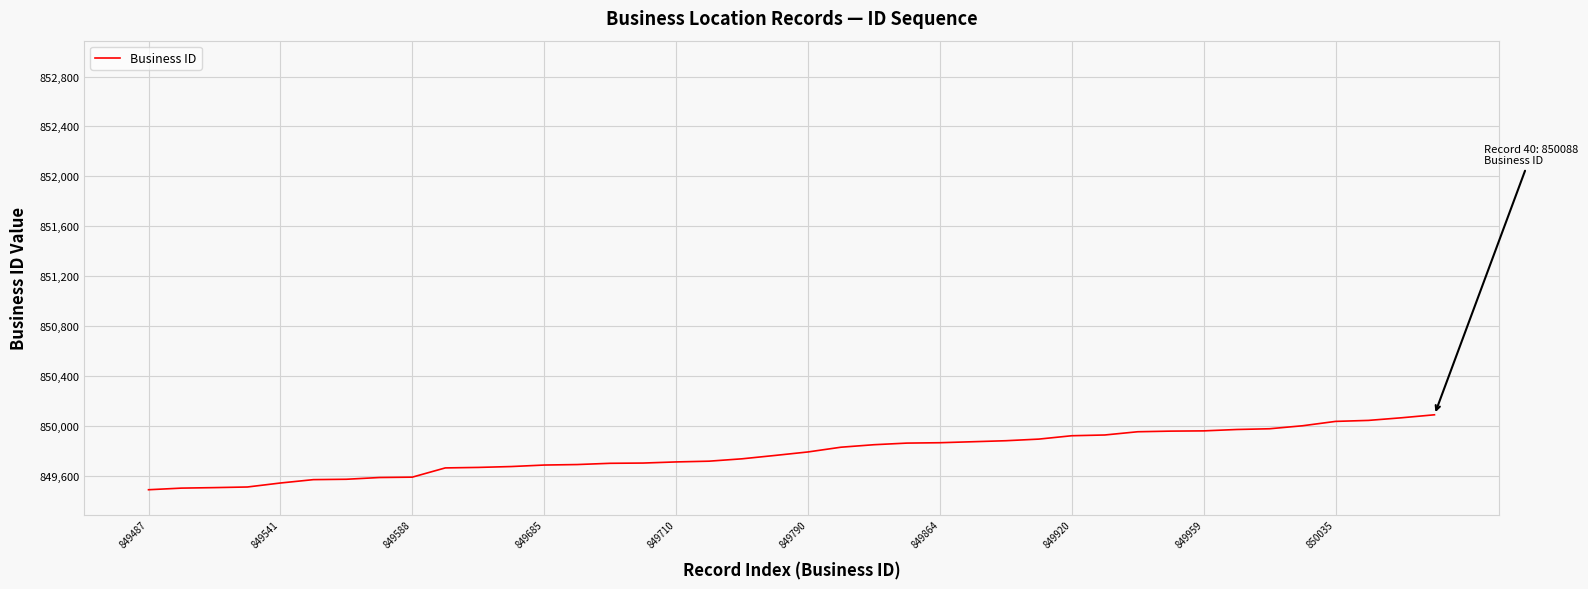

What is the minimum value shown in the chart?

849487